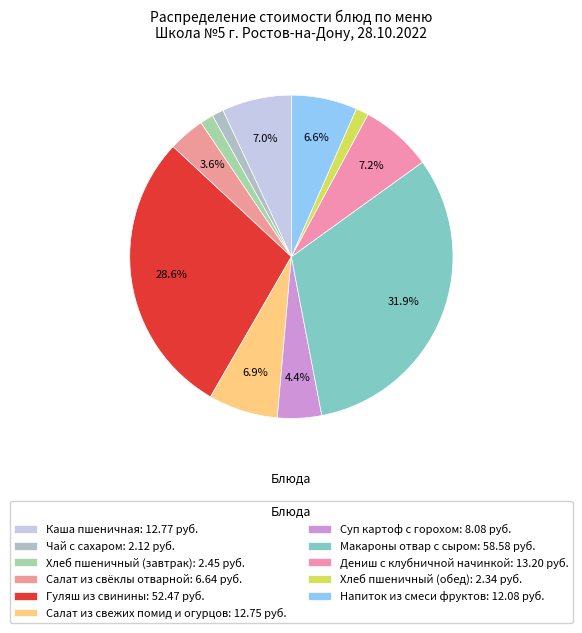

How many slices are in this pie chart?

11